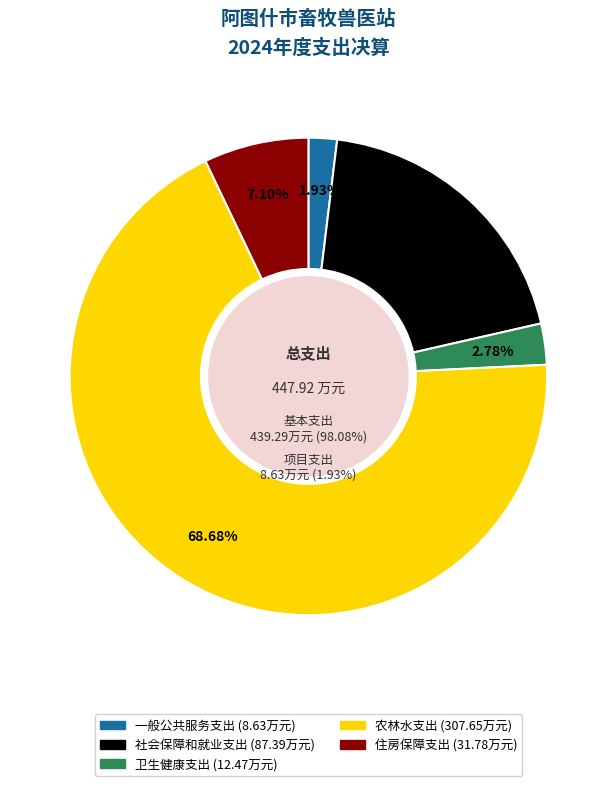

Rank the categories by value from lowest to highest.

一般公共服务支出, 卫生健康支出, 住房保障支出, 社会保障和就业支出, 农林水支出